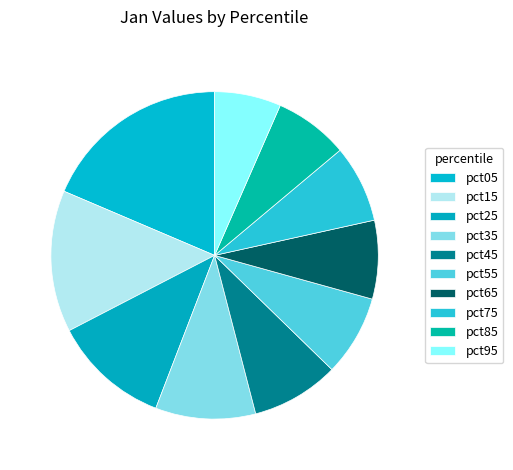

How many slices are in this pie chart?

10